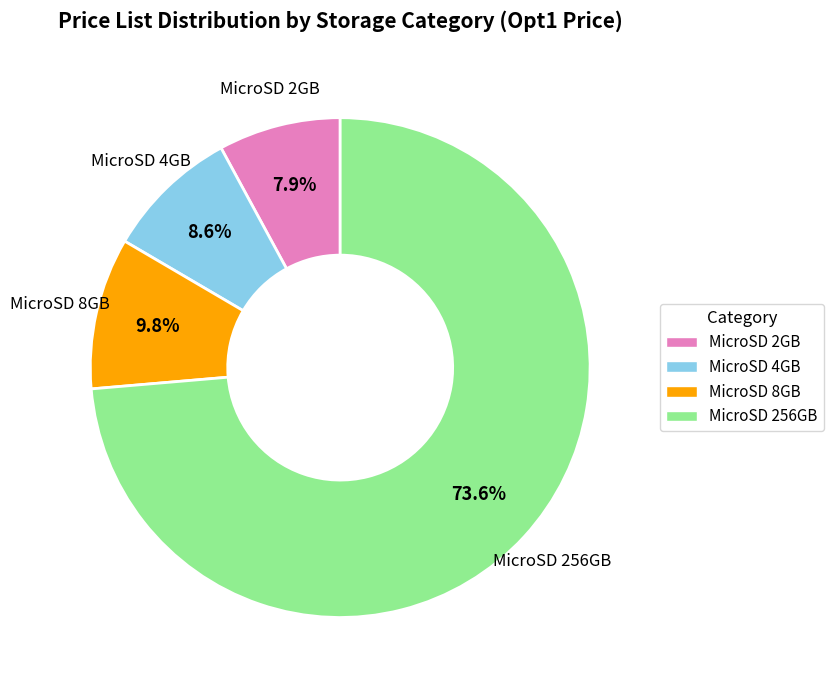

To the nearest percent, what is the difference between the largest and smallest slice percentages?

66%